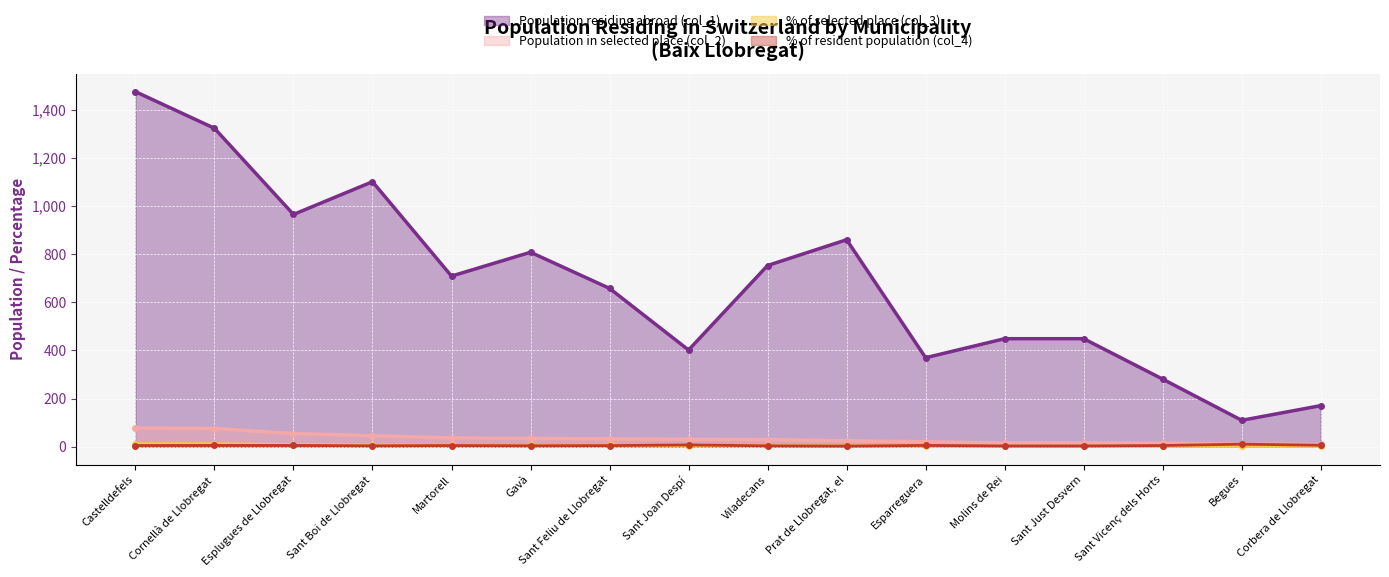

What is the difference between the highest and lowest values at Esplugues de Llobregat?

959.3